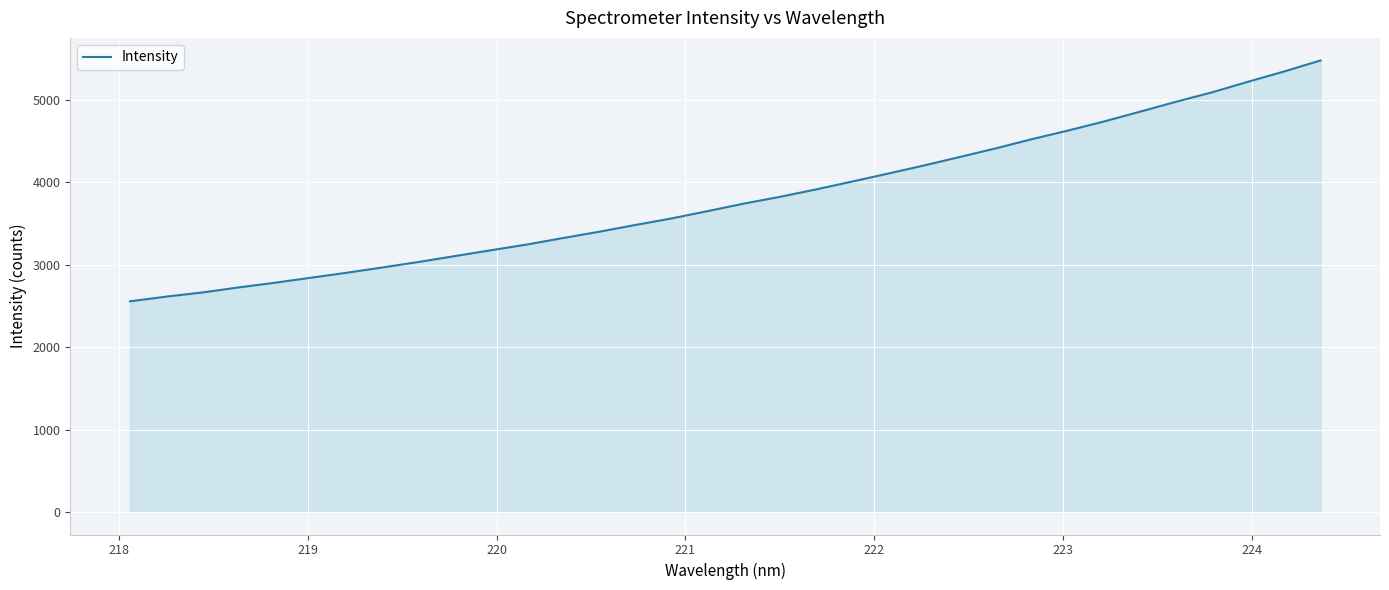

What is the greatest value displayed?

5481.6